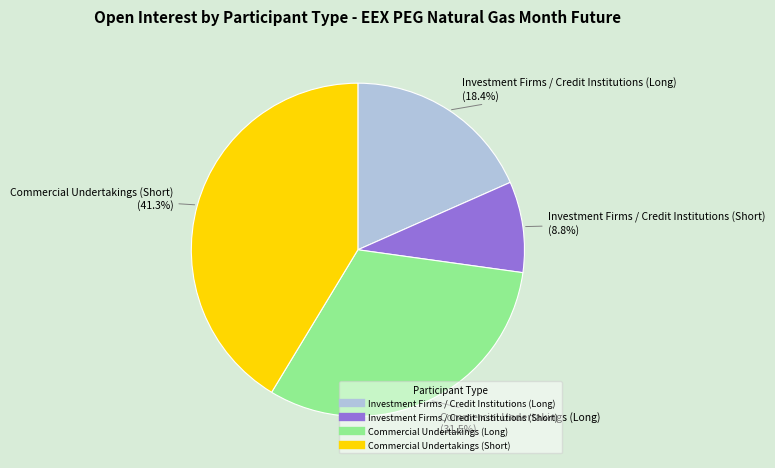

Is there a majority slice in this chart?

No